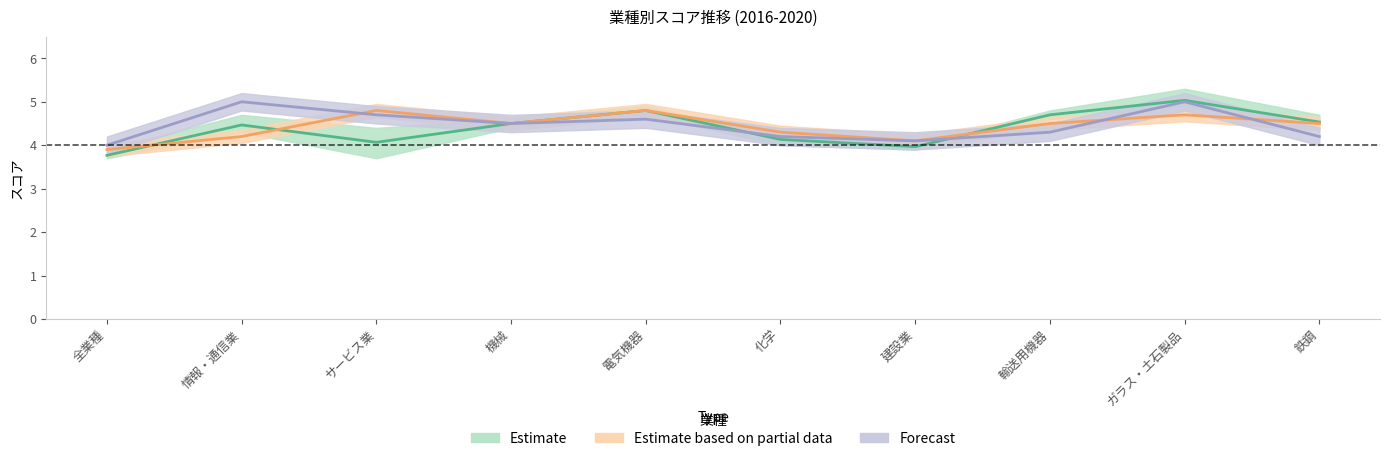

Between 全業種 and 機械, which is larger?

機械